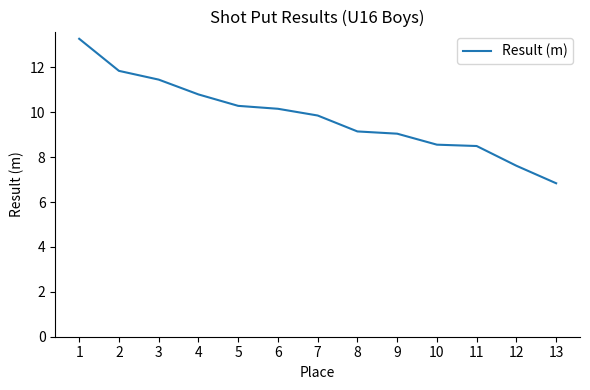

Which label corresponds to the largest value in the chart?

1